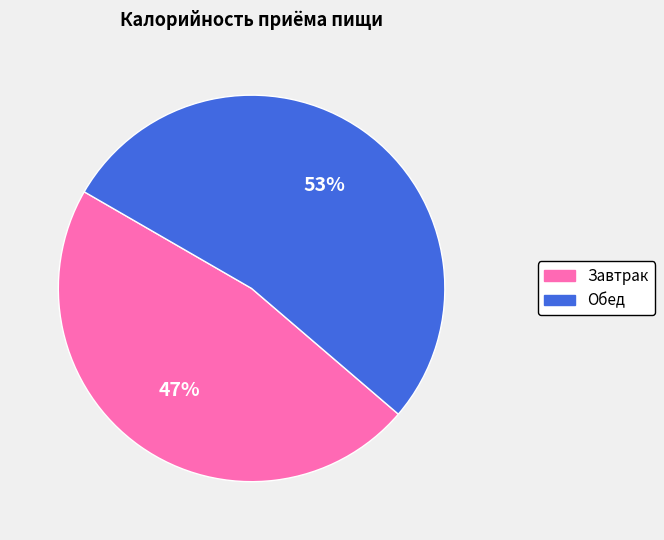

How many segments does this pie chart have?

2